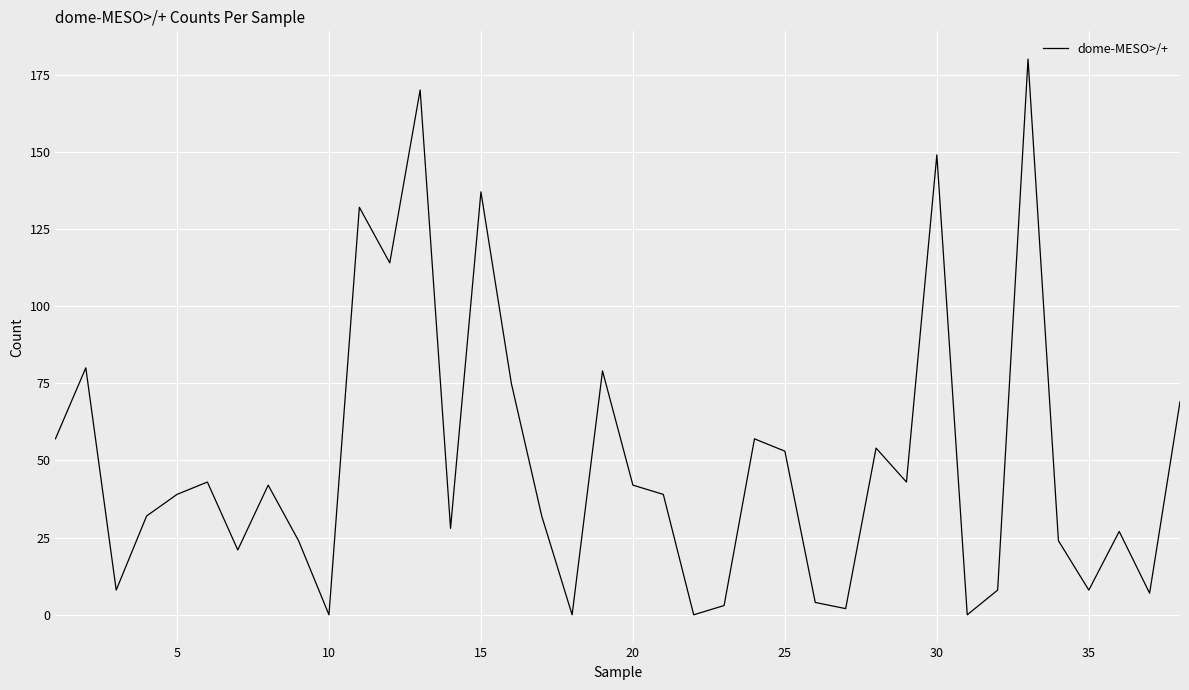

What is the difference between the maximum and minimum values?

180